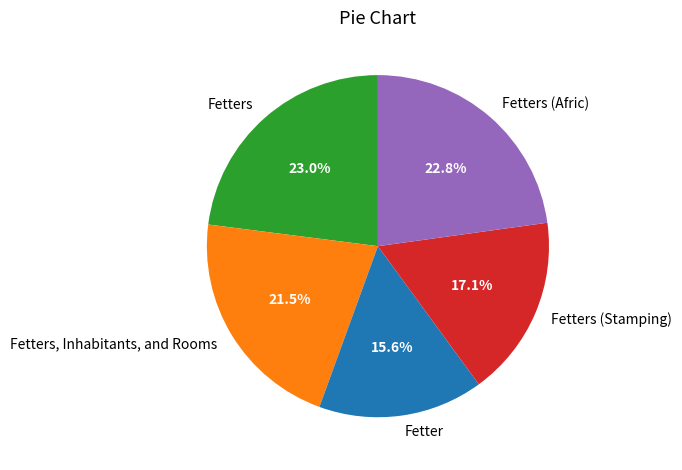

How much of the chart is everything except Fetters, Inhabitants, and Rooms?

78.5%